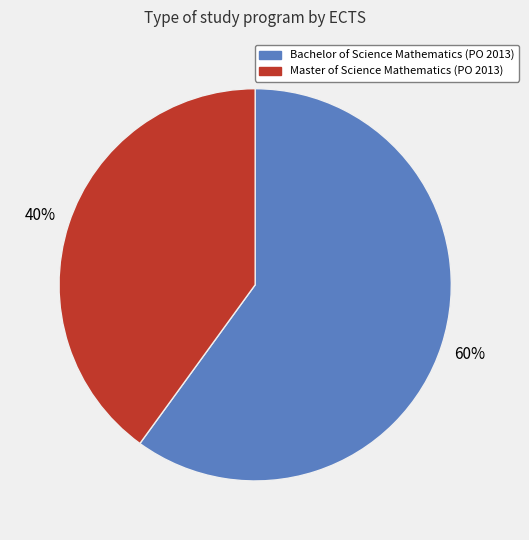

To the nearest percent, what percentage of the pie is Master of Science Mathematics (PO 2013)?

40%